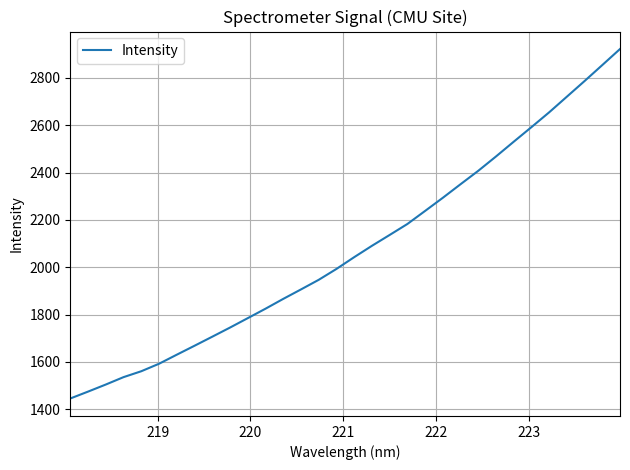

What is the smallest value displayed?

1445.8